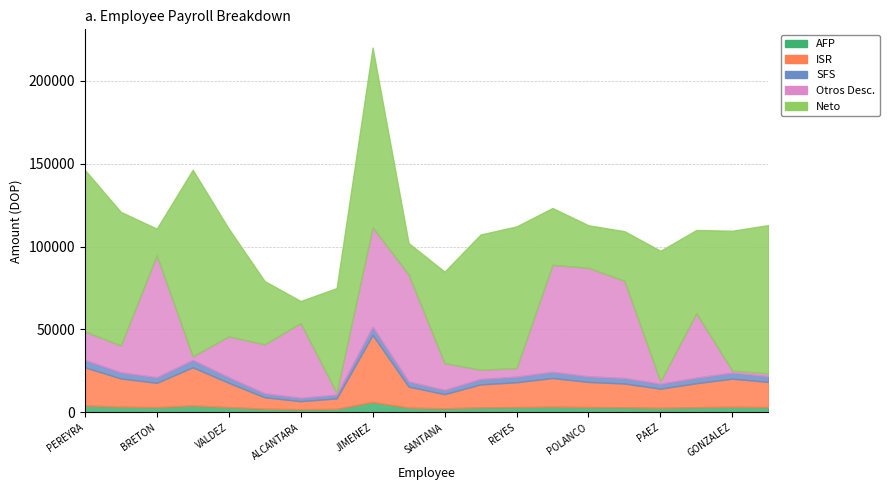

Which series has the largest total across all categories?

Neto